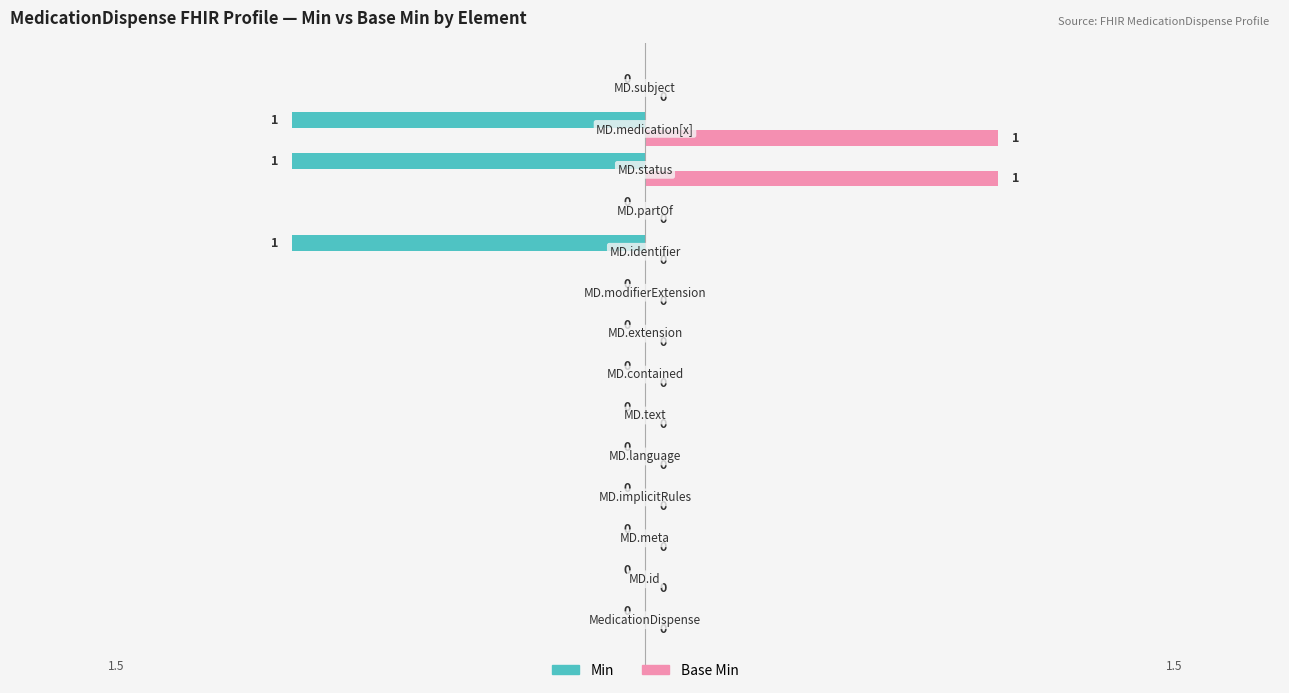

What is the sum of all Min values?

-3